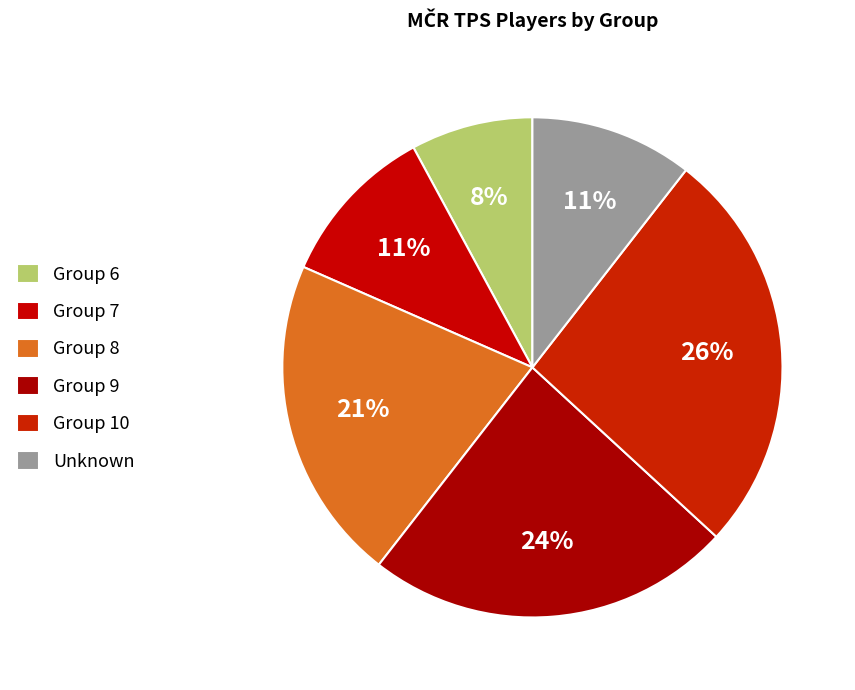

How many segments does this pie chart have?

6